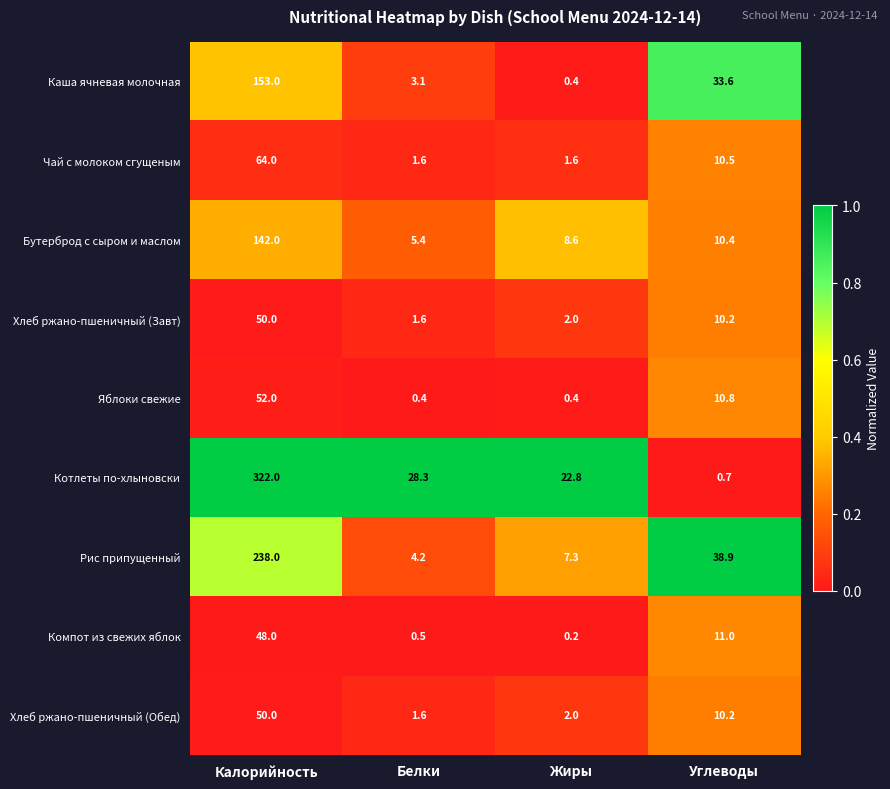

Rank the categories by Рис припущенный value from lowest to highest.

Белки, Жиры, Углеводы, Калорийность